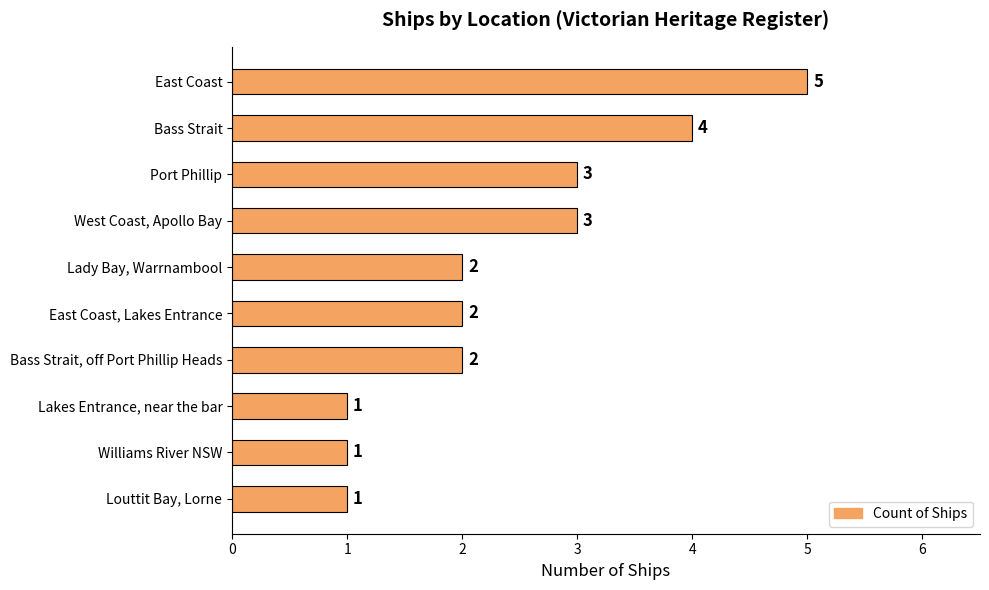

True or false: the data shows 1 at Williams River NSW.

True